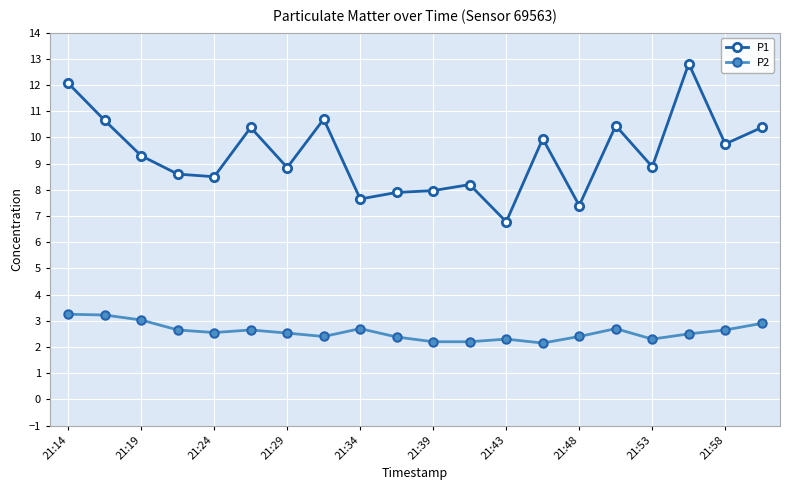

What is the maximum value for P1?

12.8